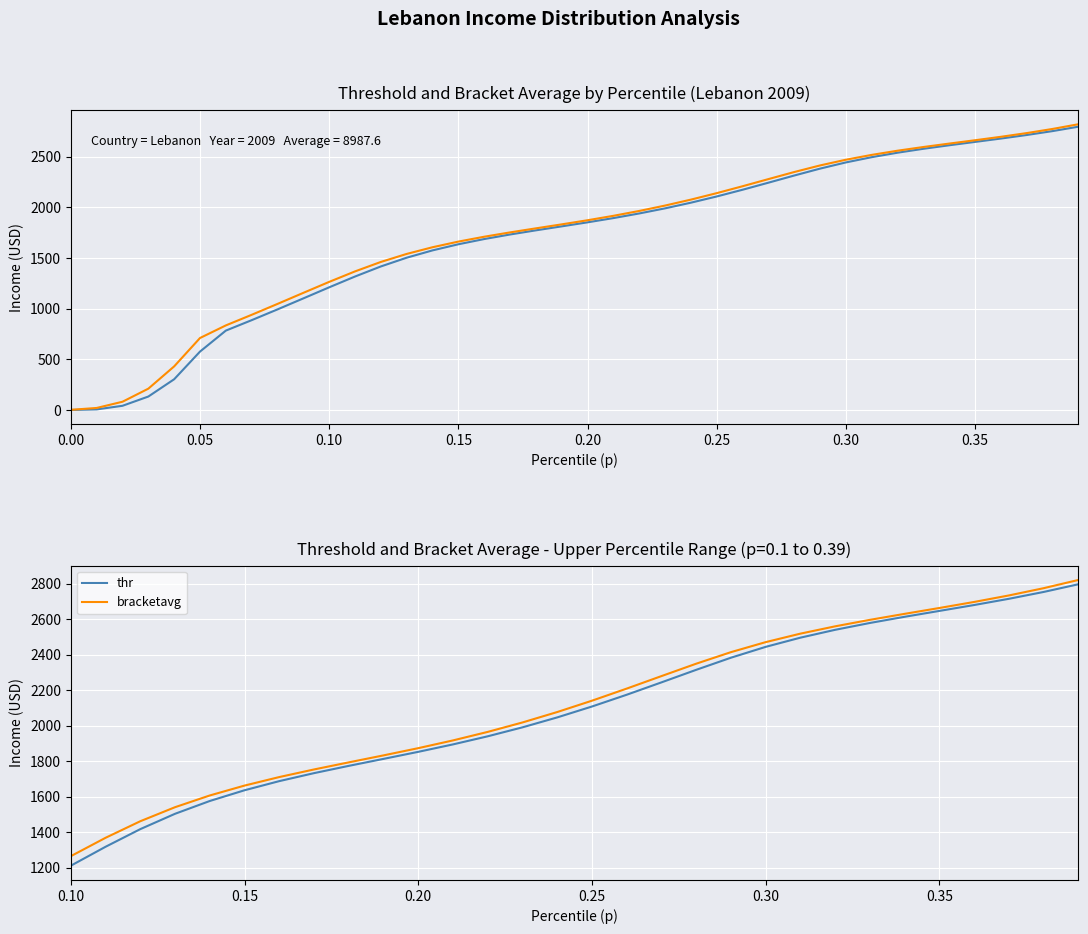

True or false: bracketavg and thr intersect in this chart.

False